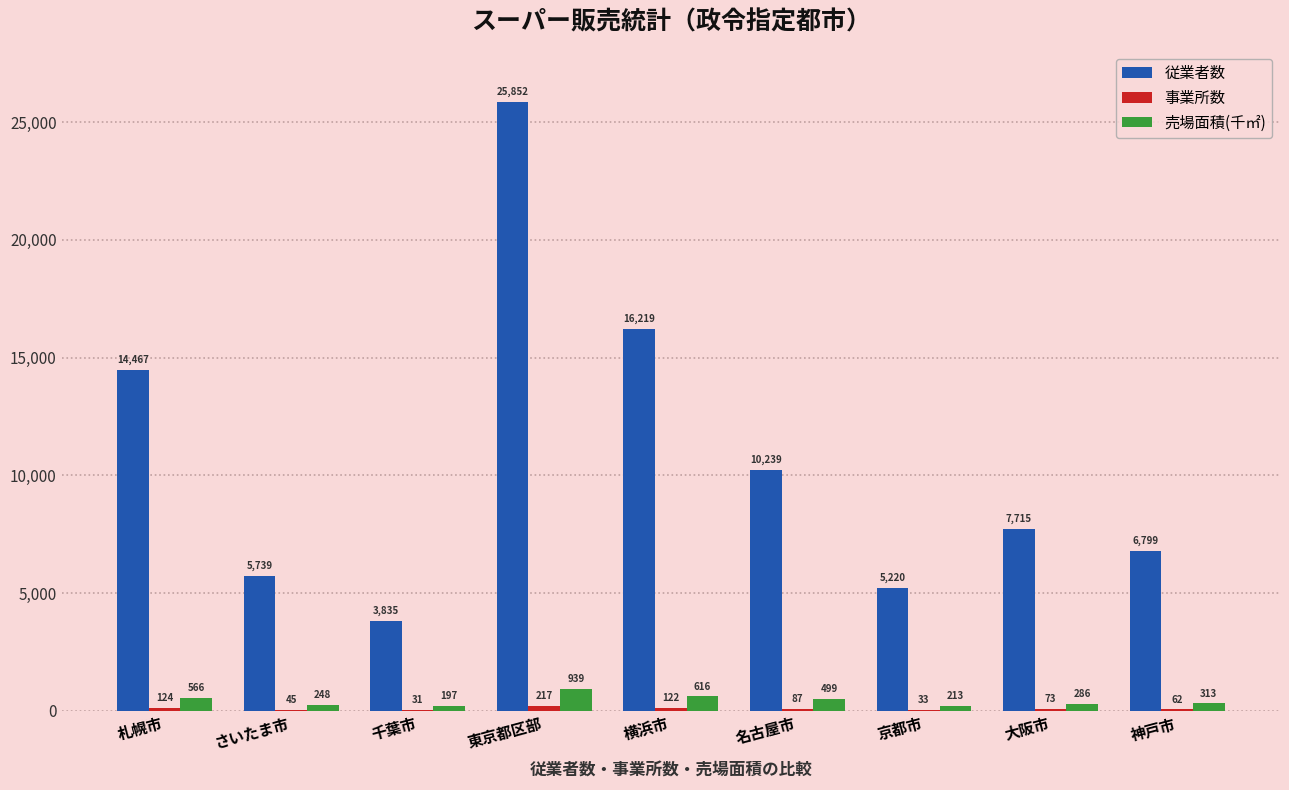

What is the sum of all 売場面積(千㎡) values?

3877